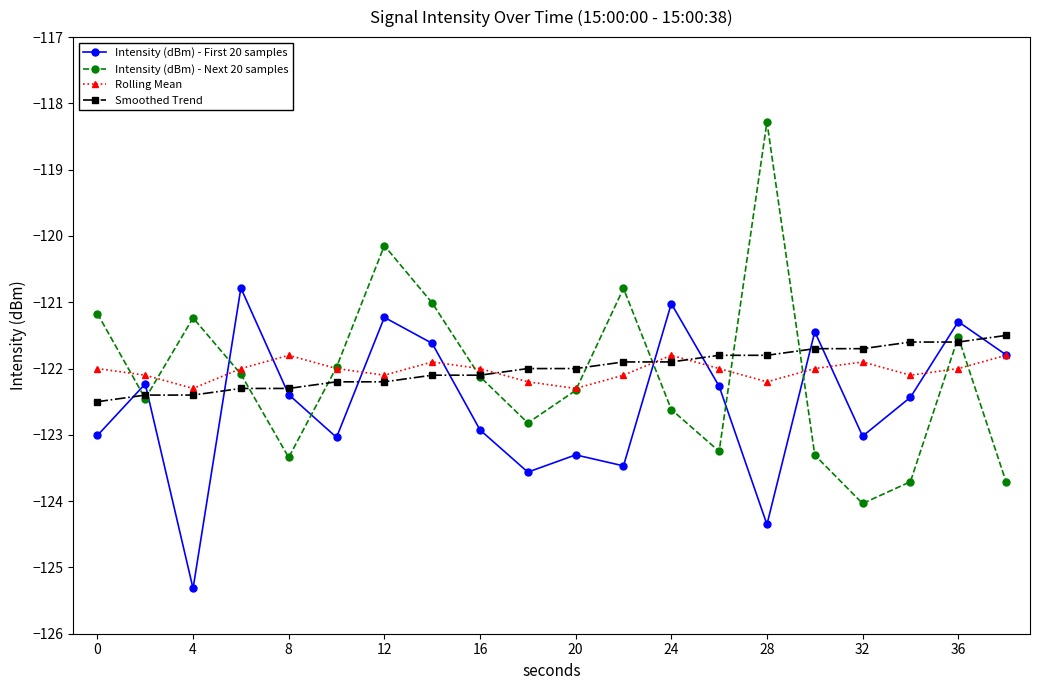

How many interior local valleys does the Rolling Mean series have?

5